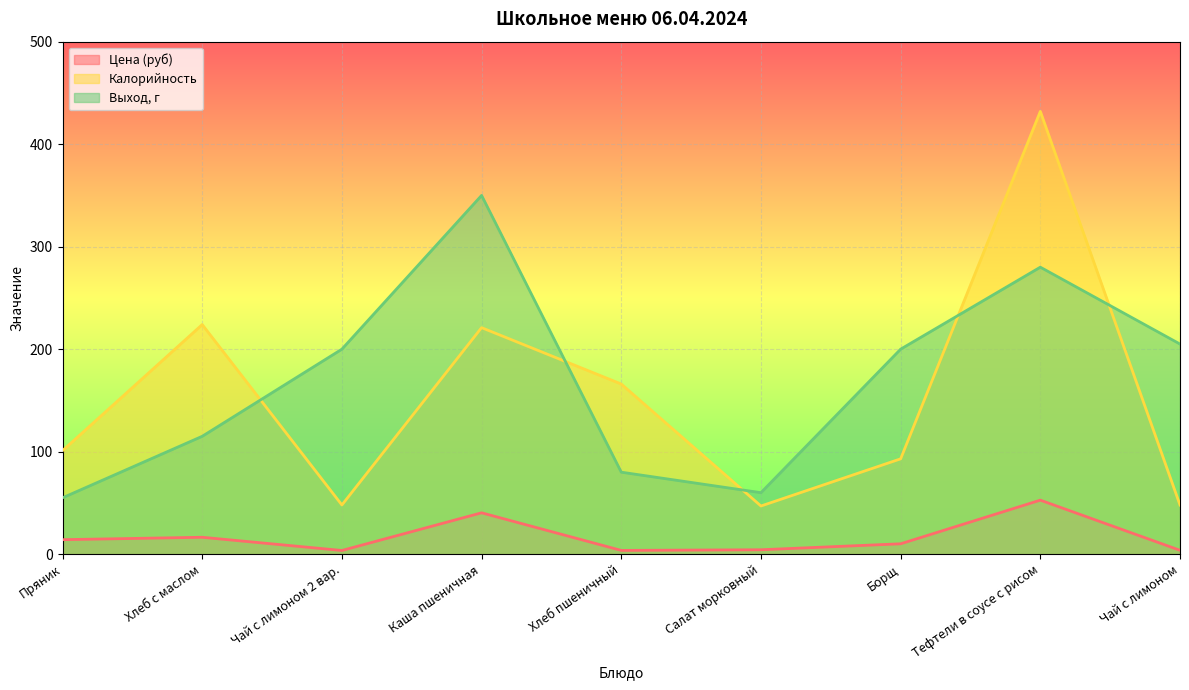

How many distinct data groups are displayed?

3